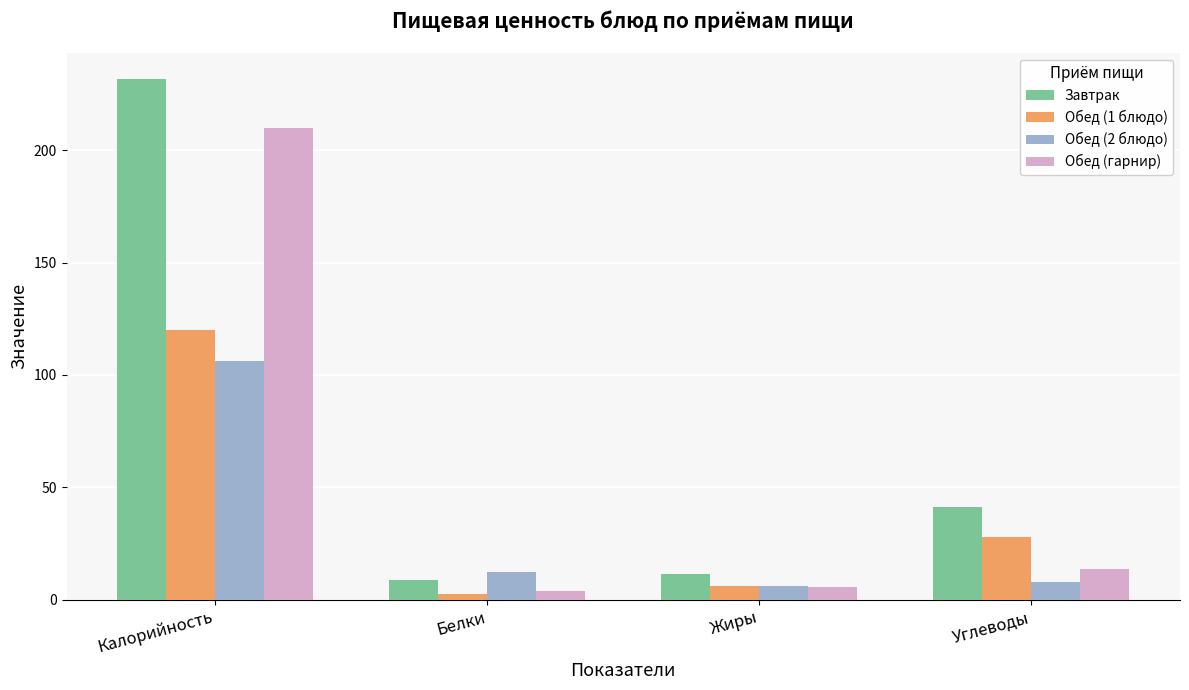

What is the label of the 4th bar from the right?

Калорийность